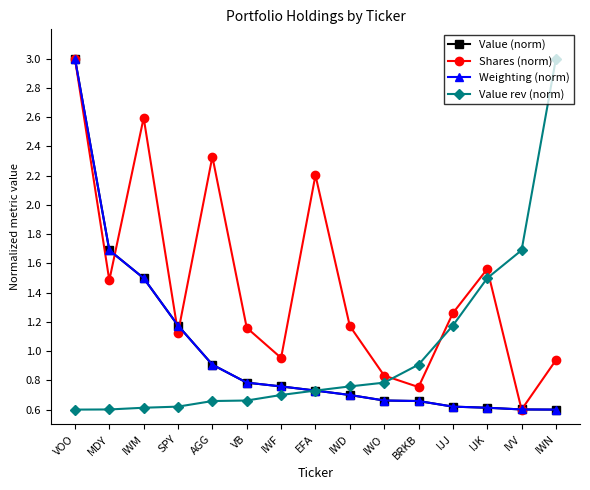

What is the minimum value shown in the chart?

0.6